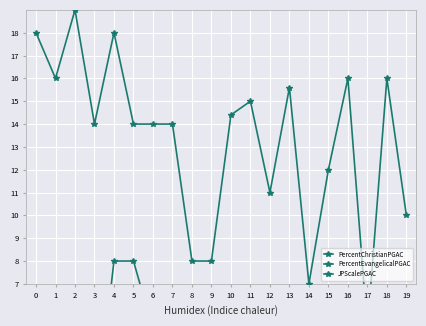

True or false: PercentEvangelicalPGAC and PercentChristianPGAC intersect in this chart.

False